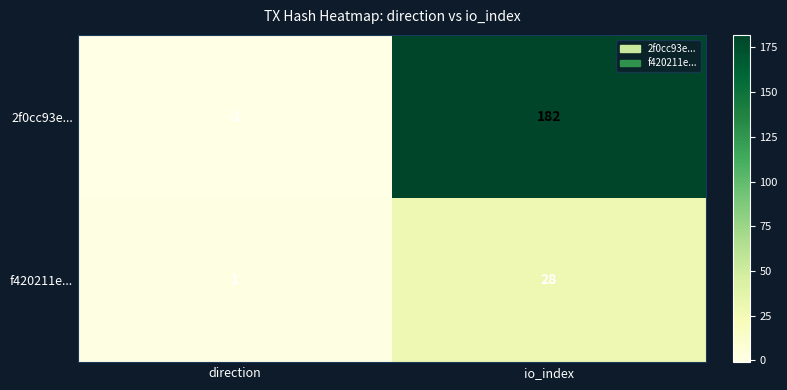

Reading right to left, list all the values displayed in this chart.

2f0cc93e...: io_index=182	direction=-1
f420211e...: io_index=28	direction=1